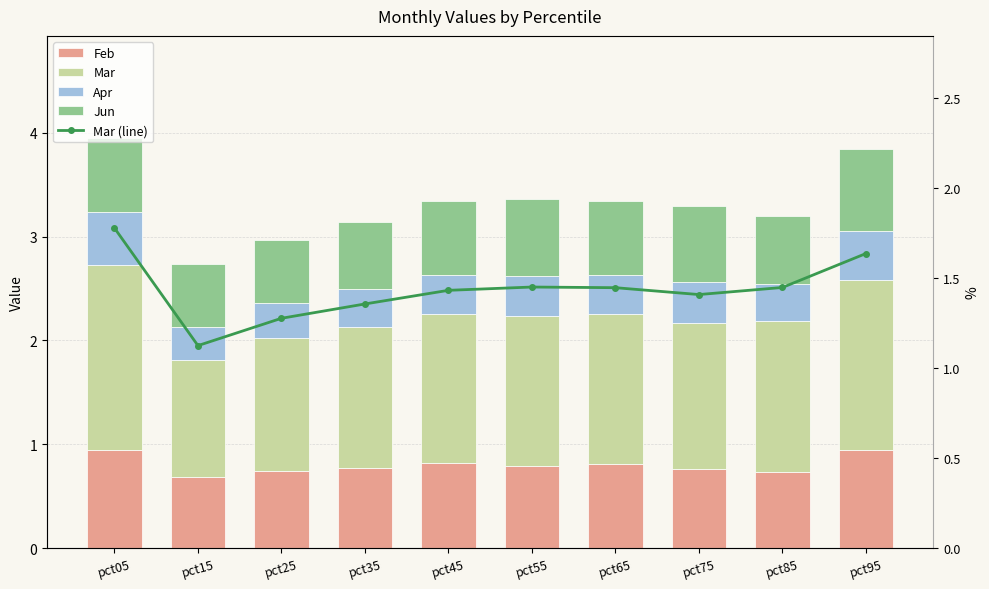

Reading right to left, extract all data points from this chart.

Feb: pct95=0.9	pct85=0.7	pct75=0.8	pct65=0.8	pct55=0.8	pct45=0.8	pct35=0.8	pct25=0.7	pct15=0.7	pct05=0.9
Mar: pct95=1.6	pct85=1.4	pct75=1.4	pct65=1.4	pct55=1.5	pct45=1.4	pct35=1.4	pct25=1.3	pct15=1.1	pct05=1.8
Apr: pct95=0.5	pct85=0.4	pct75=0.4	pct65=0.4	pct55=0.4	pct45=0.4	pct35=0.4	pct25=0.3	pct15=0.3	pct05=0.5
Jun: pct95=0.8	pct85=0.7	pct75=0.7	pct65=0.7	pct55=0.7	pct45=0.7	pct35=0.6	pct25=0.6	pct15=0.6	pct05=0.7
Mar (line): pct95=1.6	pct85=1.4	pct75=1.4	pct65=1.4	pct55=1.5	pct45=1.4	pct35=1.4	pct25=1.3	pct15=1.1	pct05=1.8